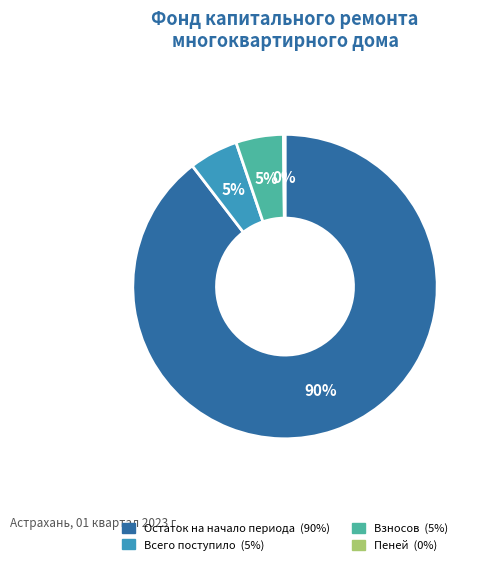

To the nearest percent, what is the difference between the Взносов and Остаток на начало периода slice percentages?

85%